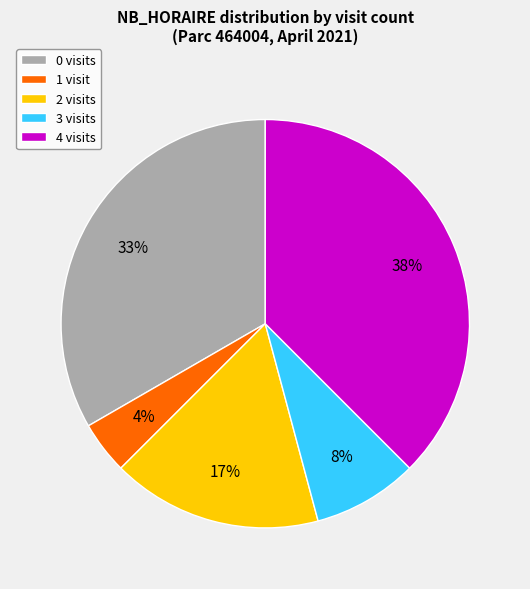

How many slices are in this pie chart?

5